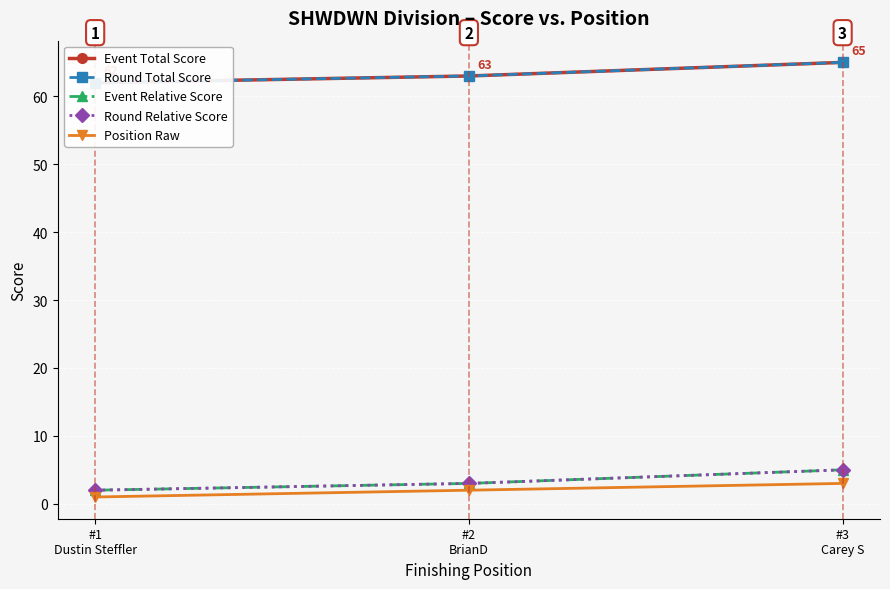

Where is Event Relative Score nearest to the value 3?

#2
BrianD